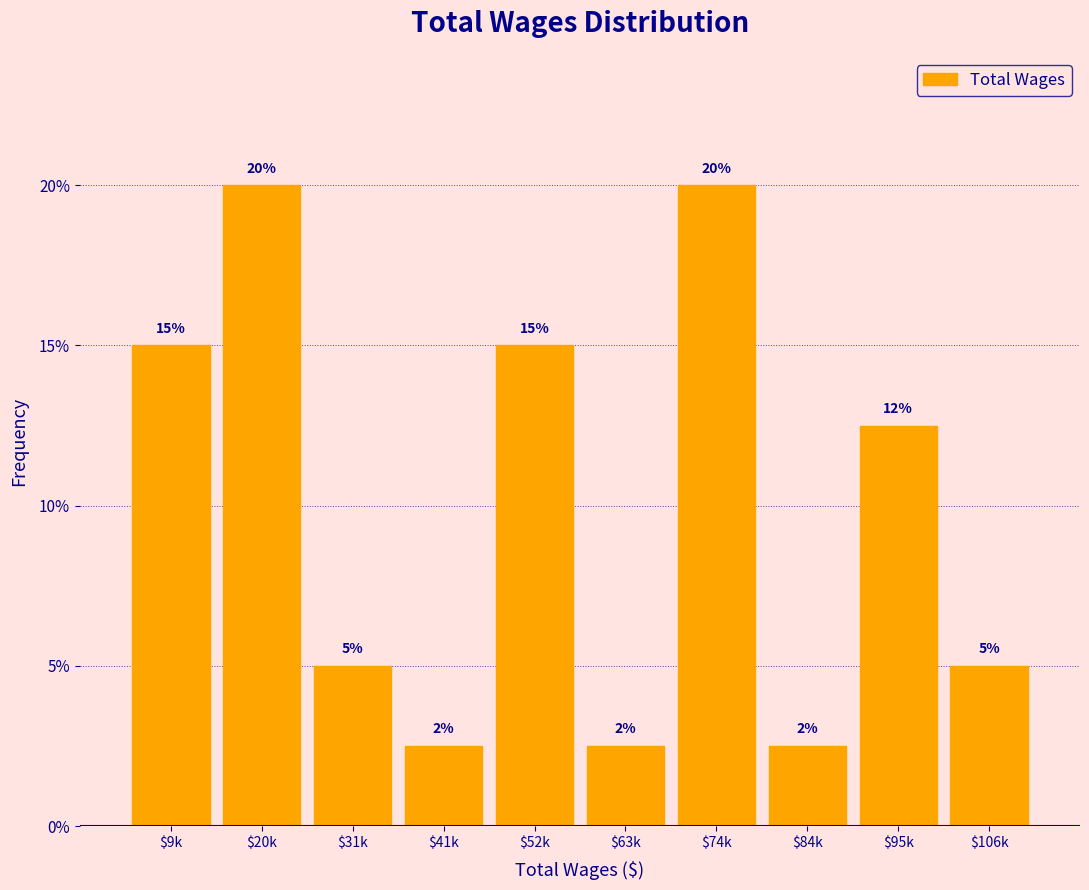

What is the label of the 9th bar from the left?

$95k